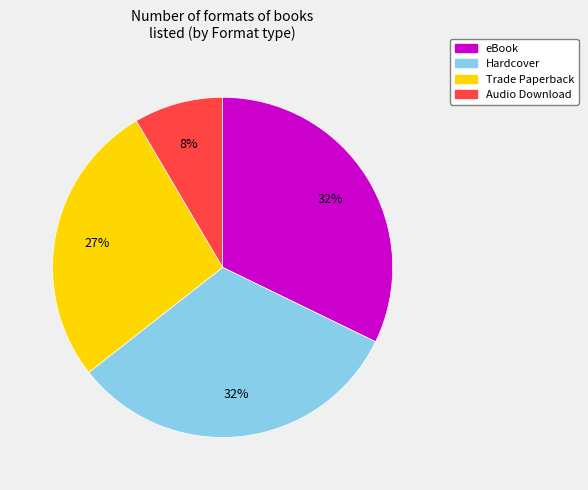

To the nearest percent, what percentage of the pie is eBook?

32%